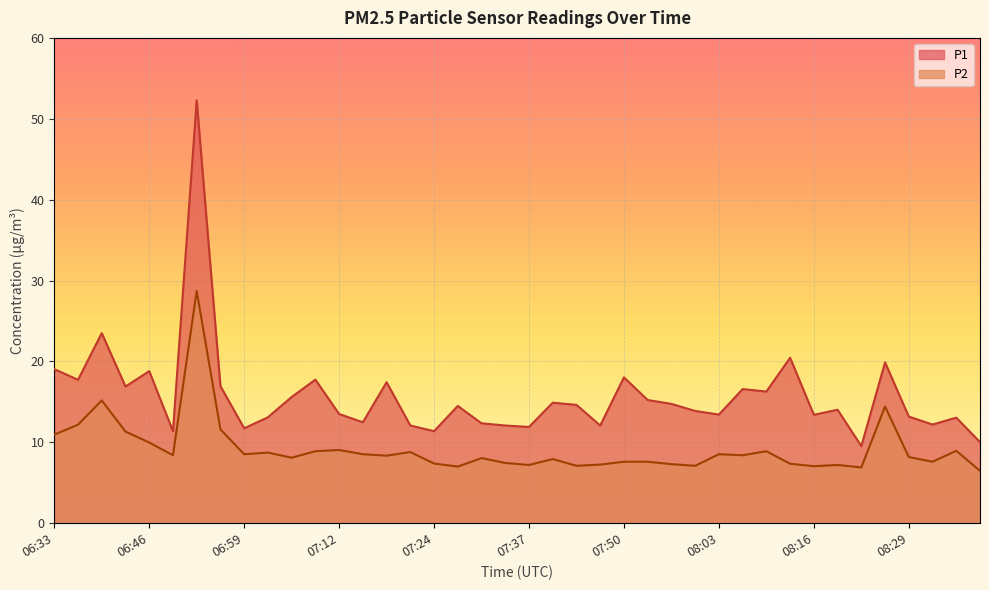

True or false: P1 and P2 intersect in this chart.

False